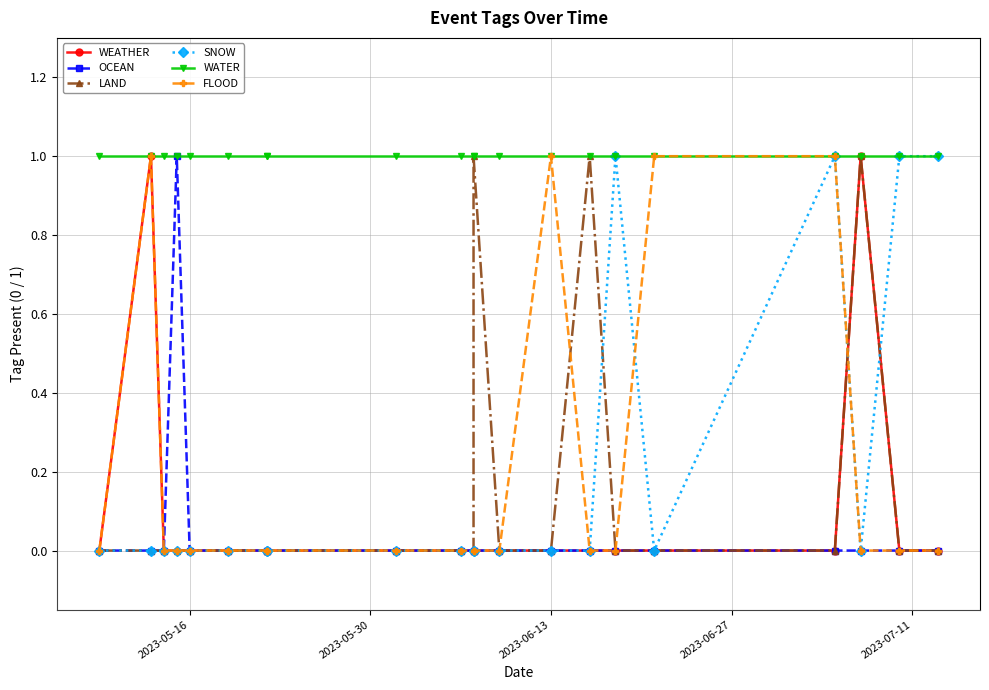

Which category has the lowest value in the OCEAN series?

2023-05-16